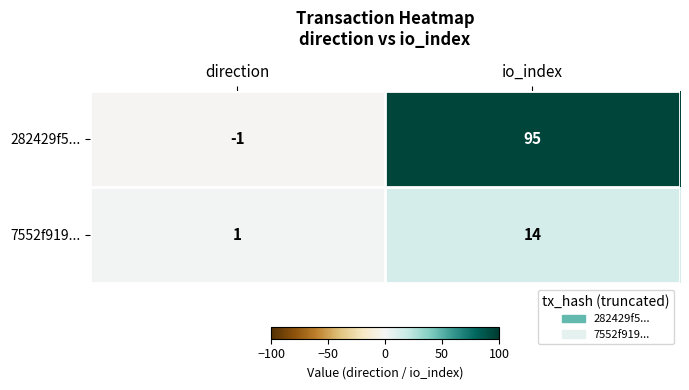

Where is 282429f5... nearest to the value 47?

direction